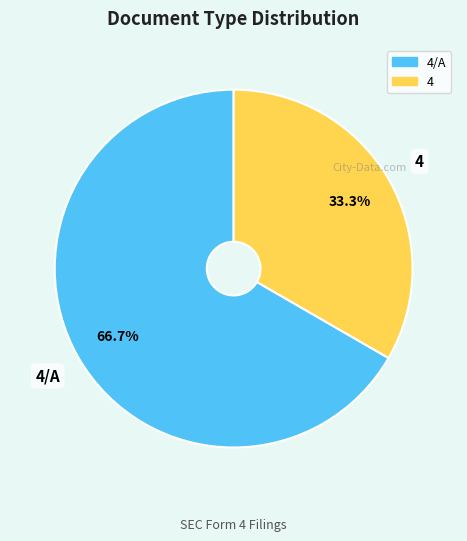

Is there a majority slice in this chart?

Yes